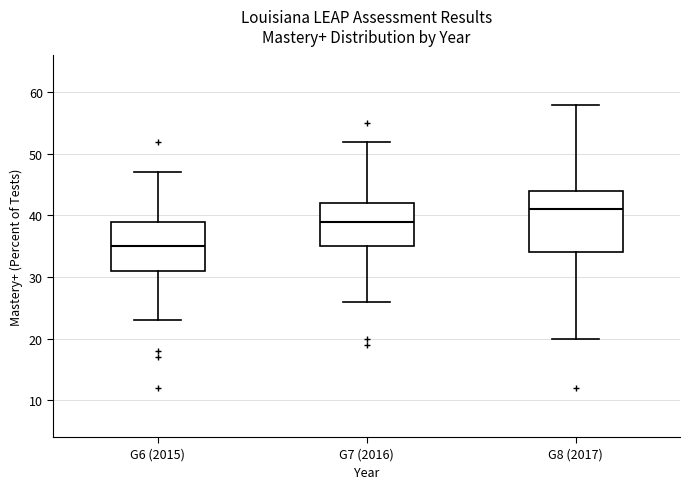

Reading left to right, read every box against the y-axis: the position of its median line, the range the box covers, and the ends of its whiskers. The values are not printed on the chart, so give them approximately, as read against the axis.

G6 (2015): median 35, box 31 to 39, whiskers 23 to 47
G7 (2016): median 39, box 35 to 42, whiskers 26 to 52
G8 (2017): median 41, box 34 to 44, whiskers 20 to 58